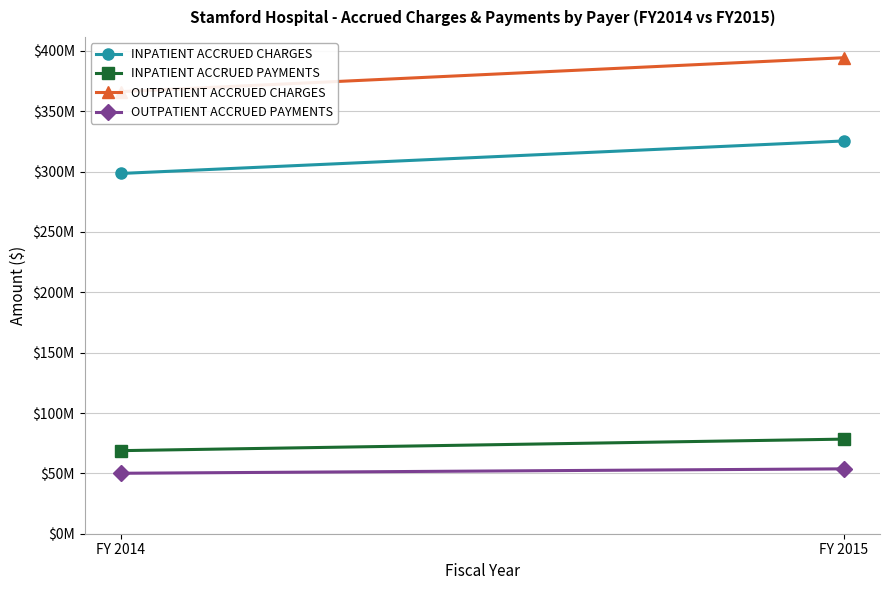

How many lines are shown in the chart?

4